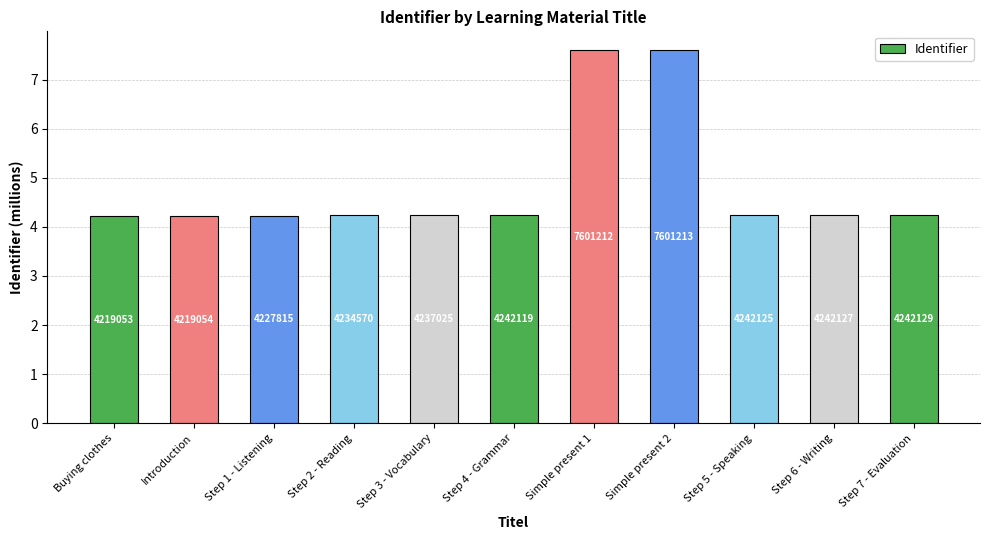

How many bars are there in total?

11